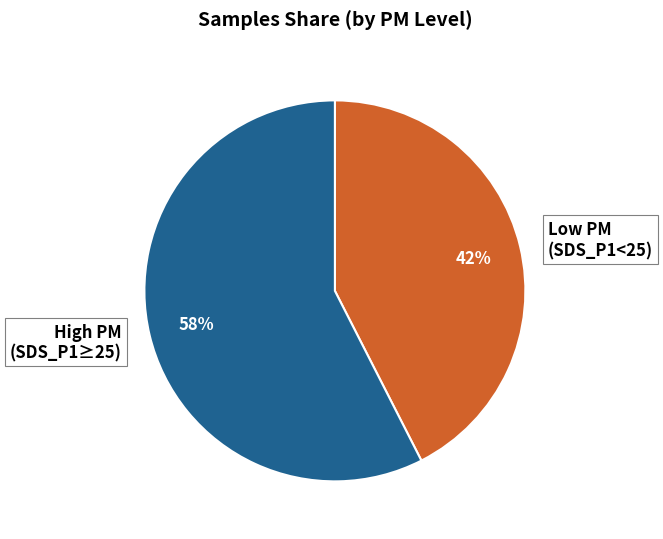

Rank the categories by value from highest to lowest.

High PM (SDS_P1≥25), Low PM (SDS_P1<25)